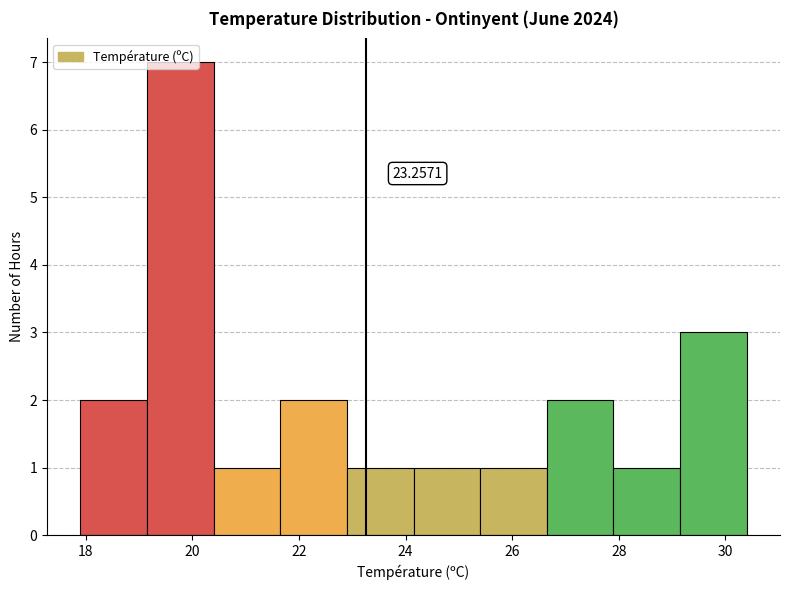

Over which range of the x-axis is the bar tallest?

19.15 to 20.40